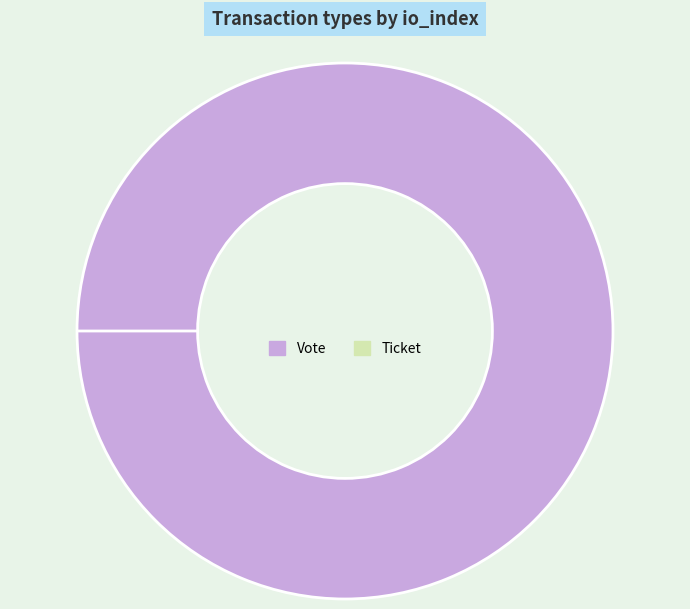

Is it true that Ticket is 13% of the pie?

False